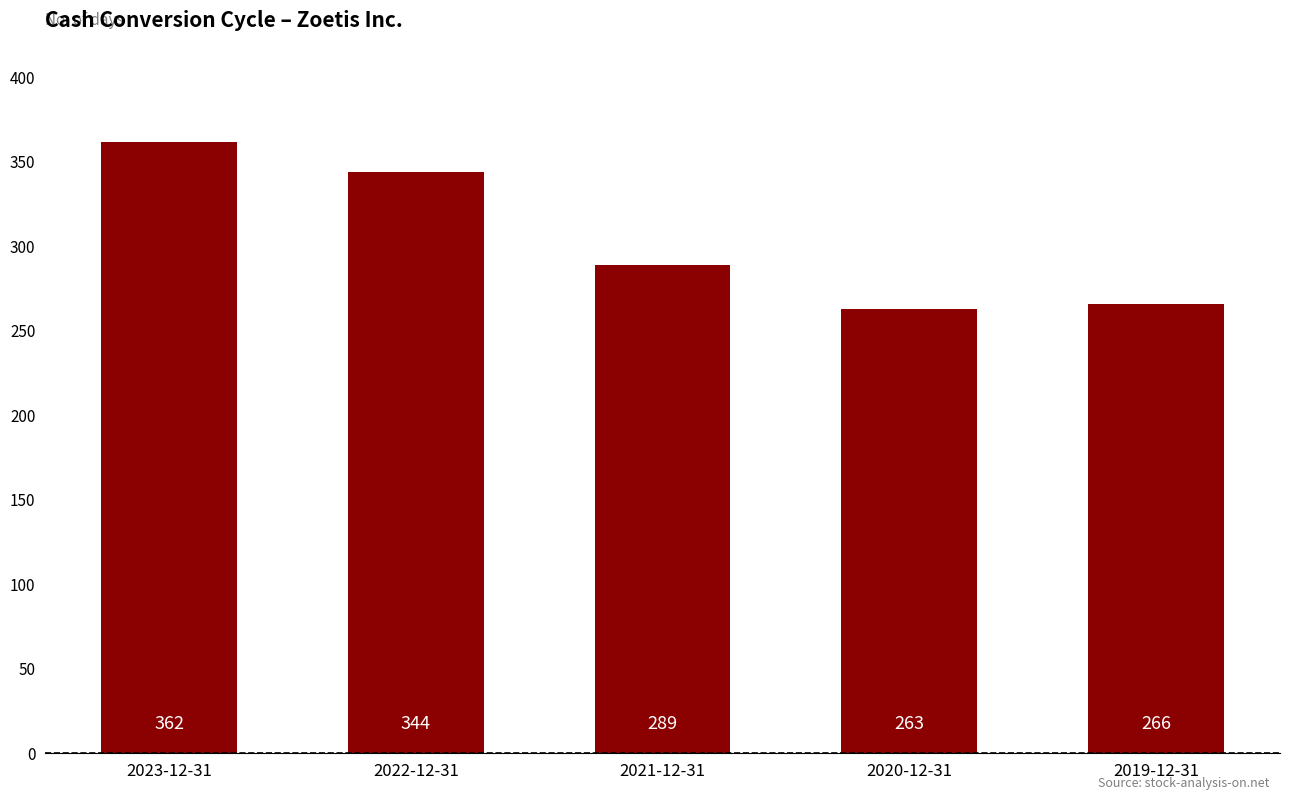

What position from the right is 2023-12-31?

5